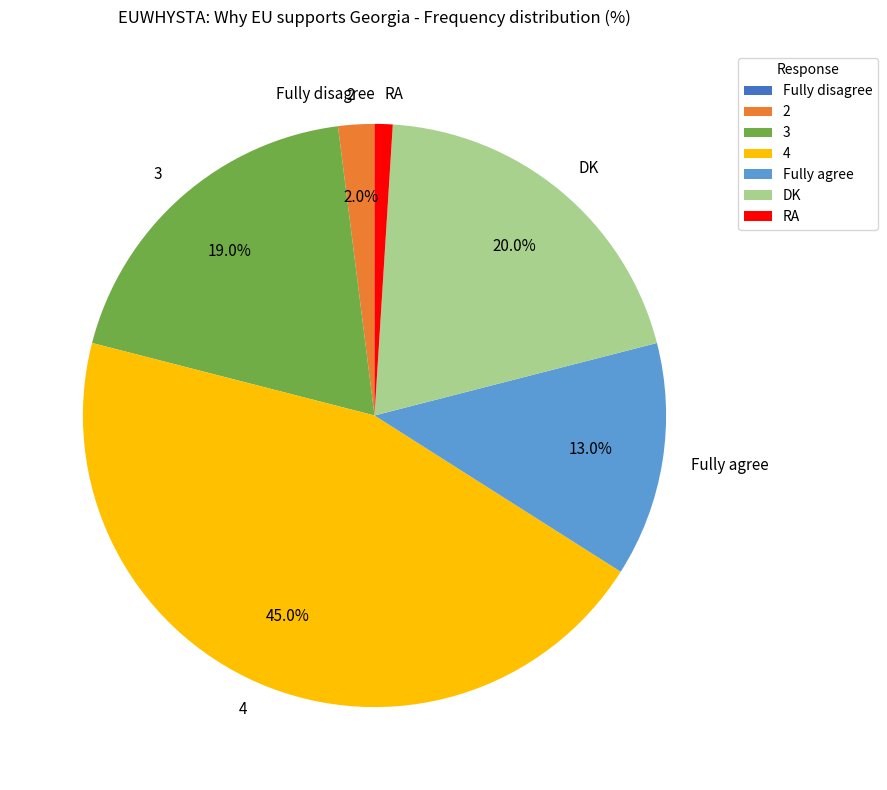

Is there a majority slice in this chart?

No